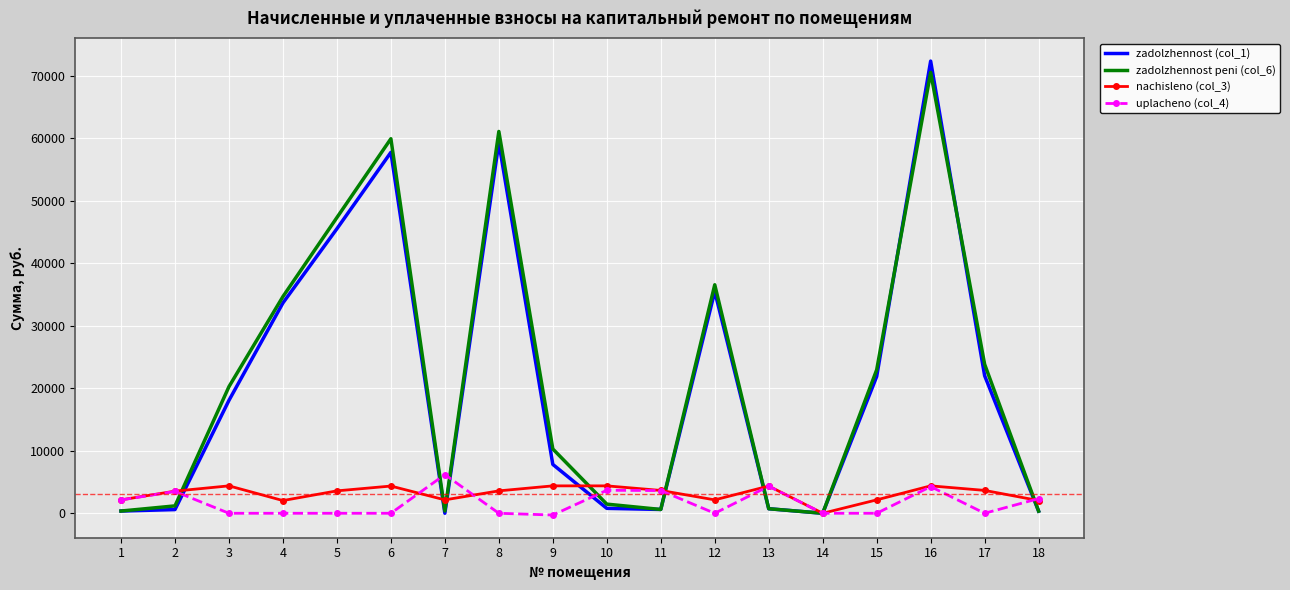

At which category is the sum across all series the highest?

16